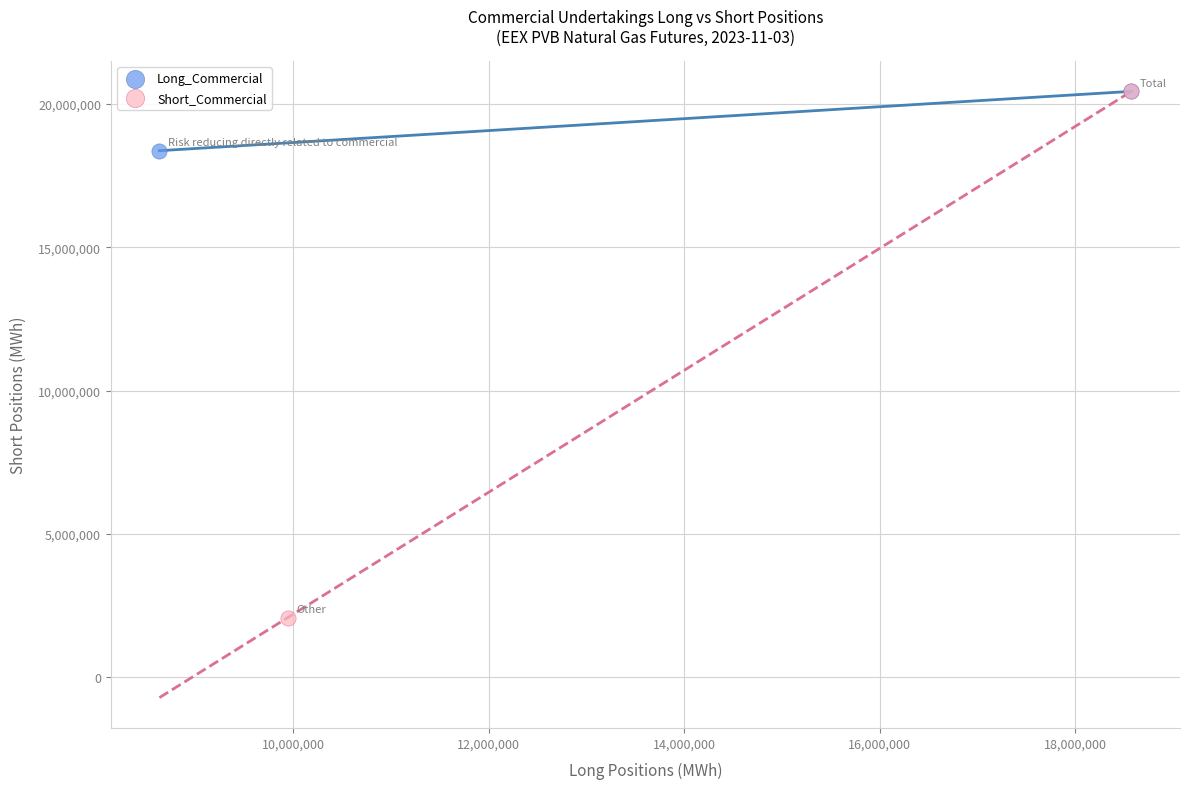

Which series contains the lowest Y value?

Short_Commercial